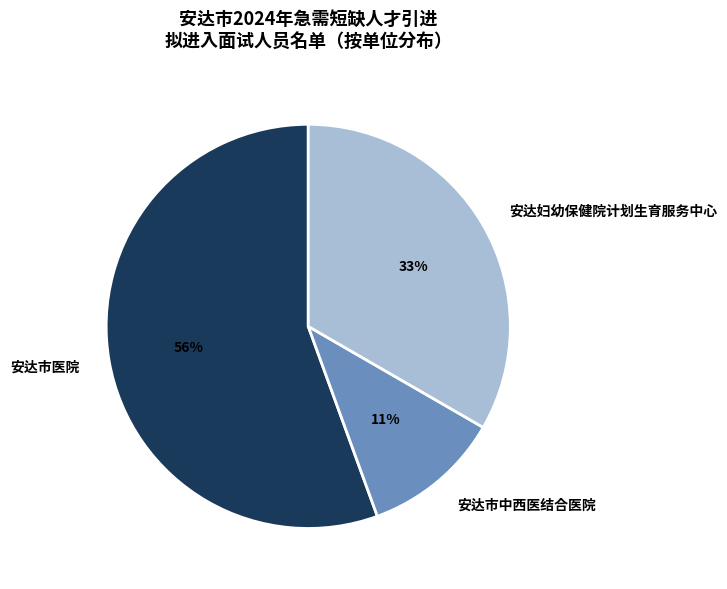

Is it true that 安达市医院 is 47% of the pie?

False